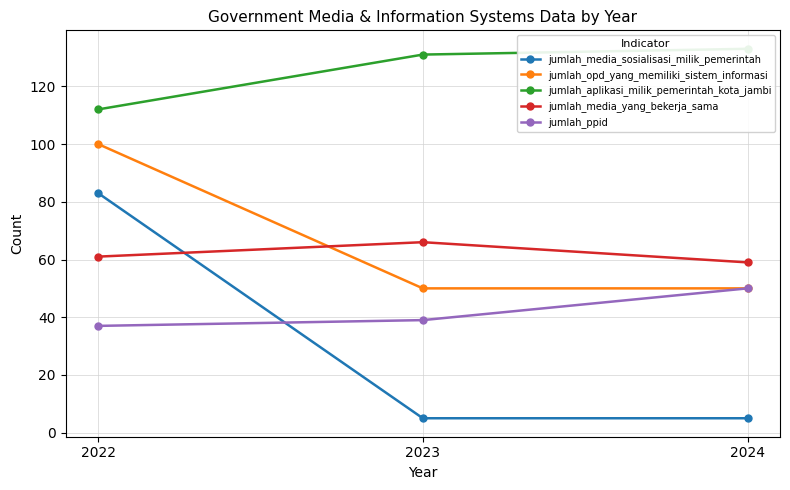

How many distinct data groups are displayed?

5